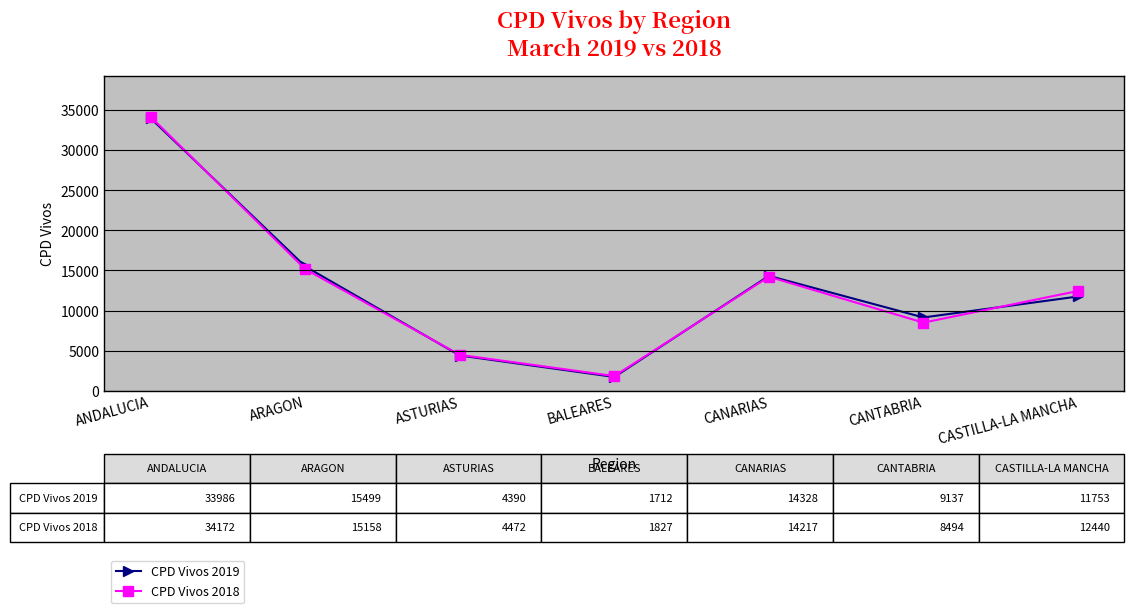

The value of CPD Vivos 2018 at CANTABRIA is 8494. True or false?

True